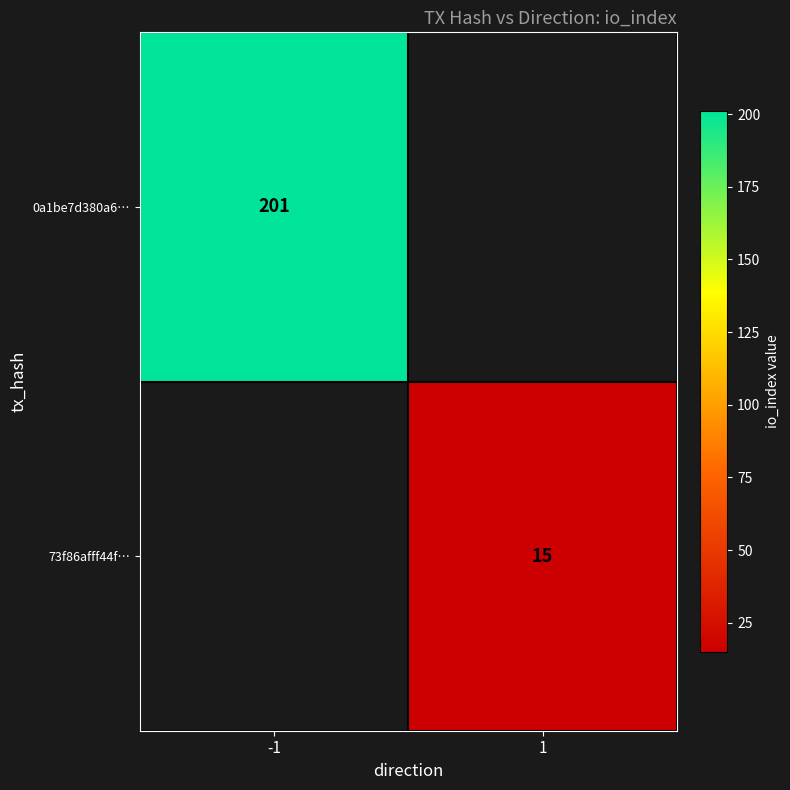

The 0a1be7d380a6… series shows 201 at -1. True or false?

True